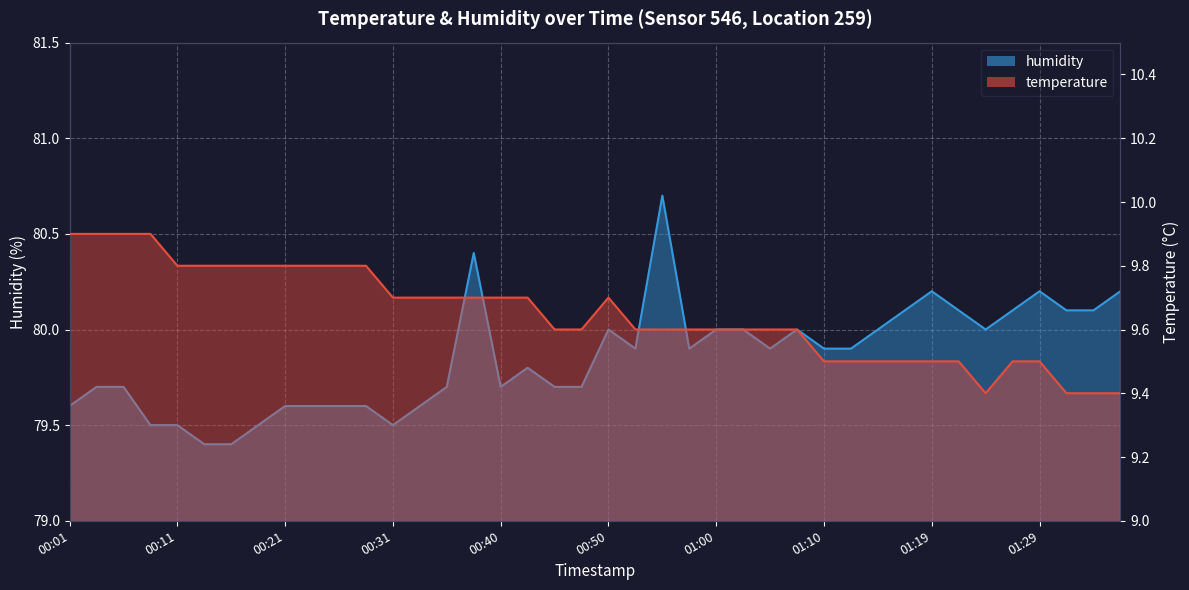

The value of temperature at 01:19 is 9.5. True or false?

True